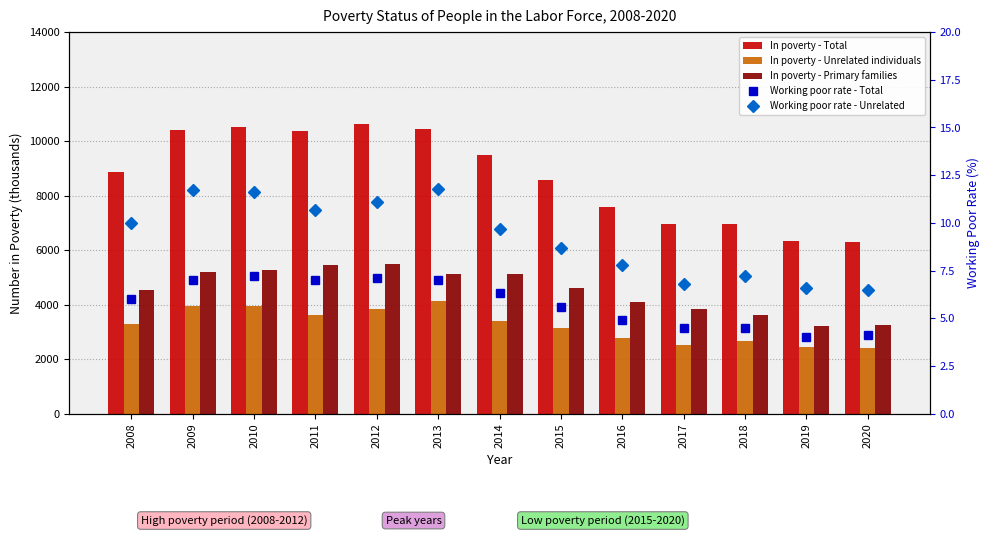

What is the value of the In poverty - Primary families bar at the 6th from the left?

5137.0